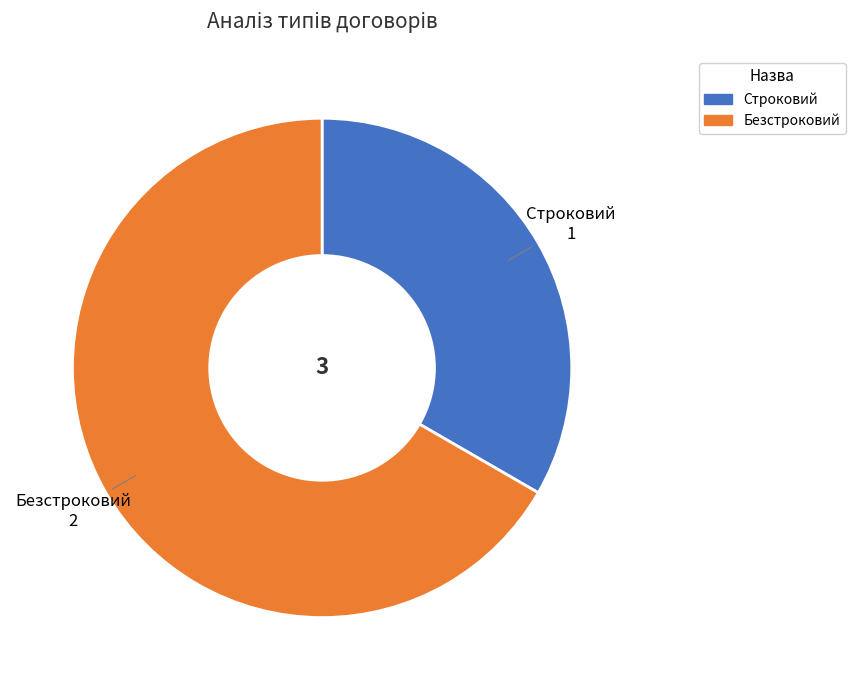

Rank the categories by value from lowest to highest.

Строковий, Безстроковий